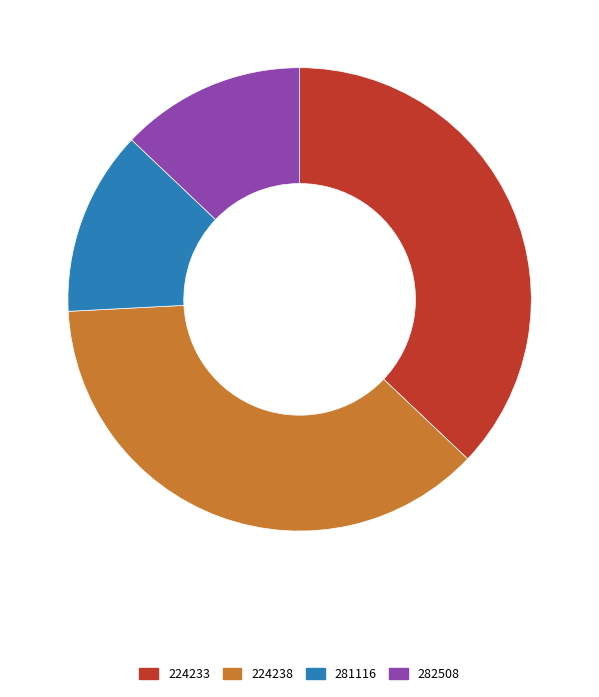

How many slices are in this pie chart?

4